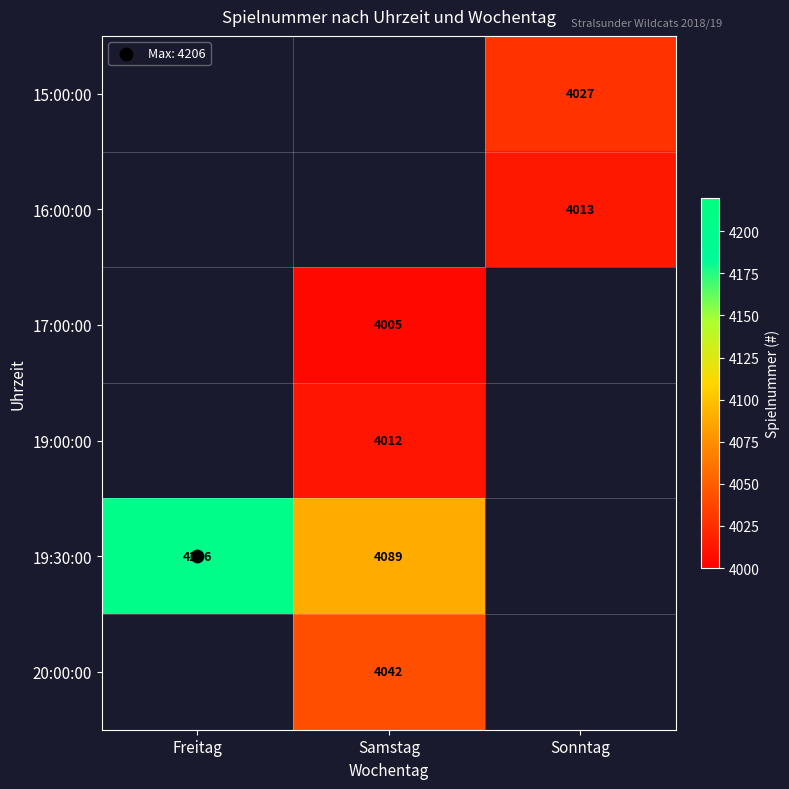

How many series are shown in this chart?

6